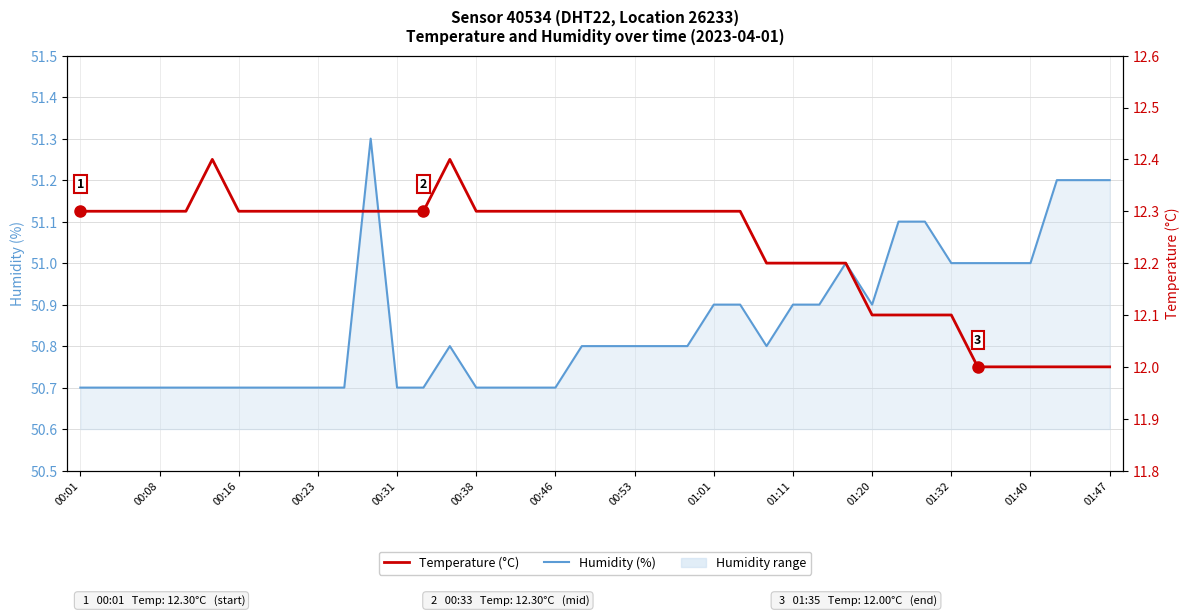

What is the average value of the Humidity (%) series?

50.9